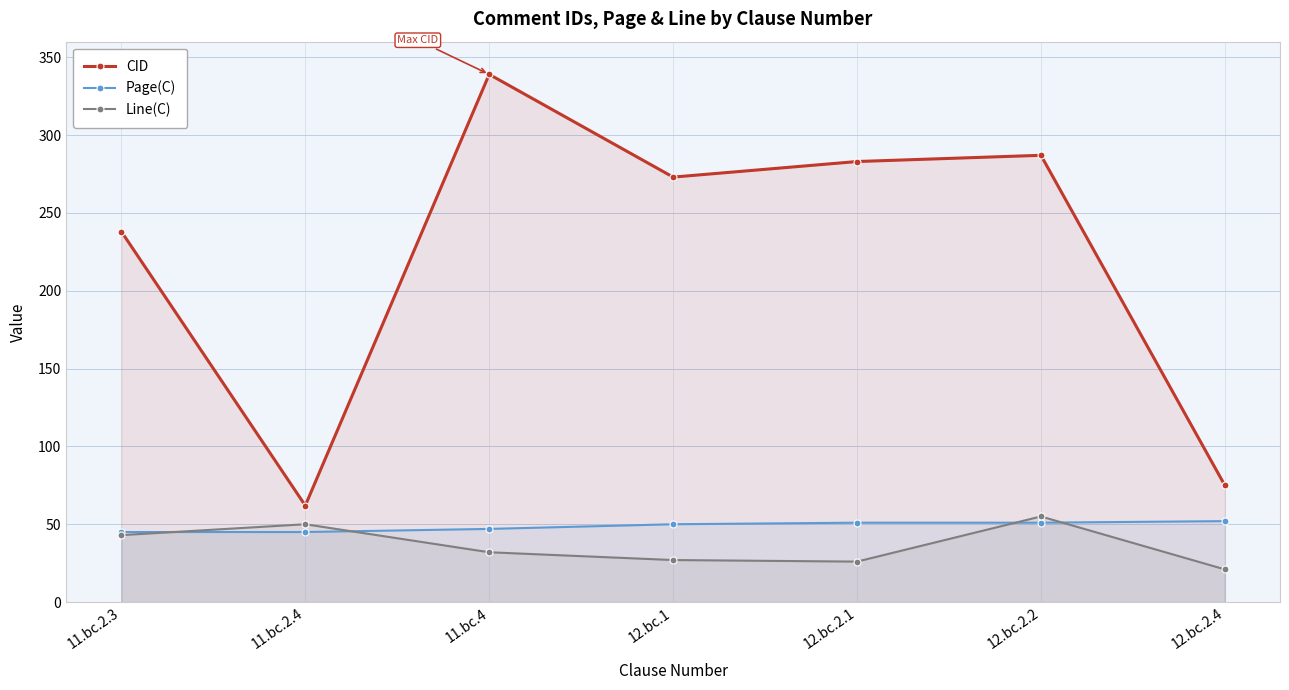

Between 12.bc.1 and 12.bc.2.1, which series saw the biggest shift?

CID